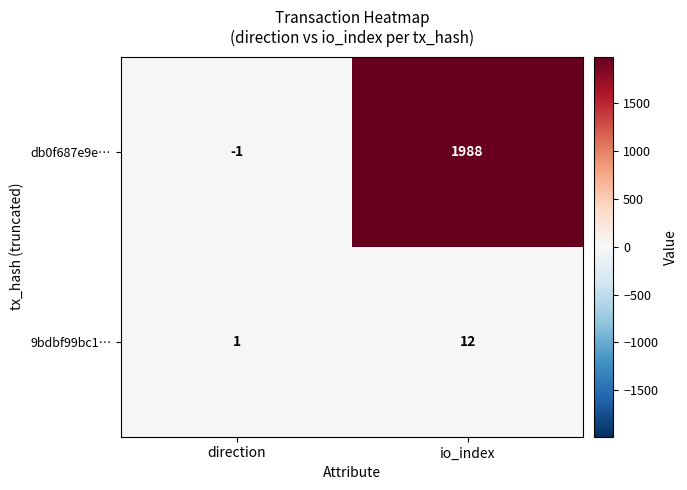

How many data points in 9bdbf99bc1… are less than 12?

1